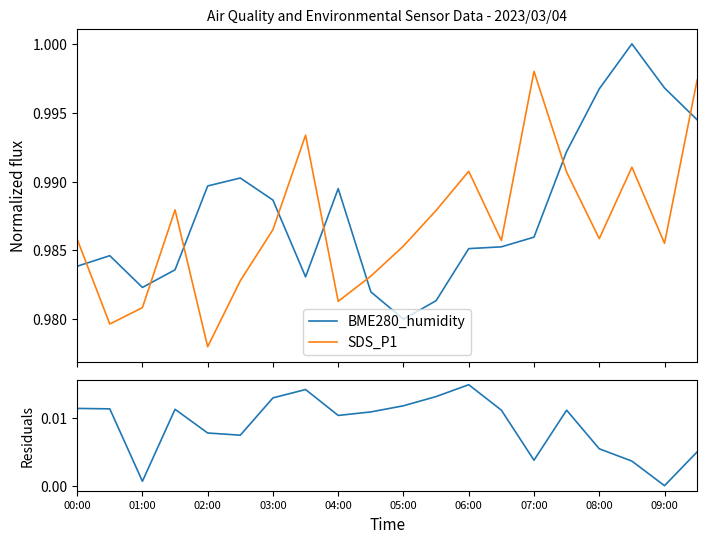

True or false: BME280_humidity and SDS_P1 intersect in this chart.

True